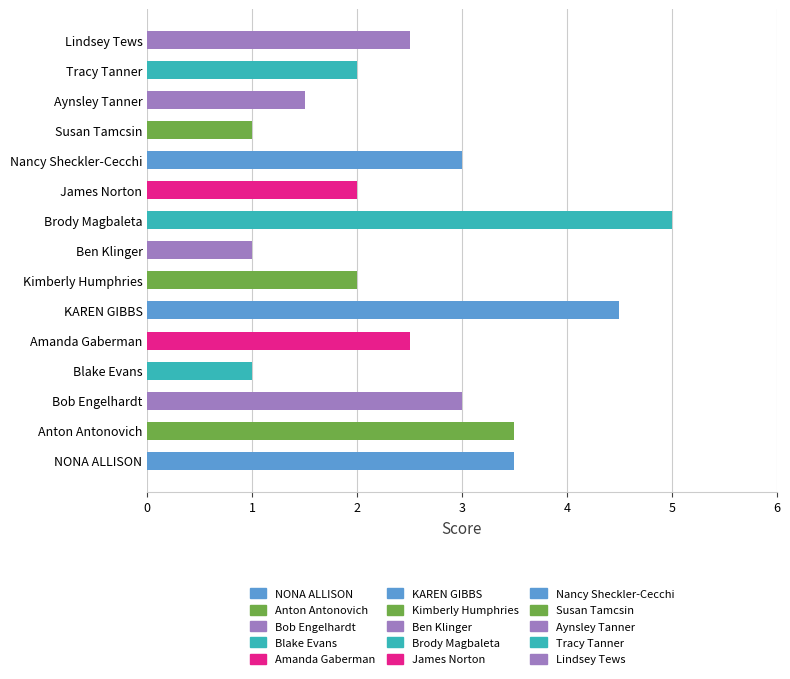

What is the sum of all values?

38.0